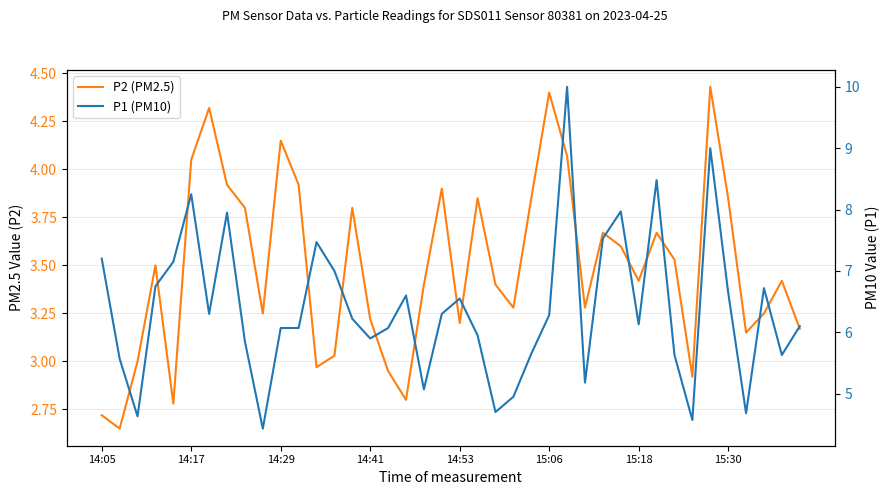

True or false: P2 (PM2.5) has more than 2 interior local peaks.

True